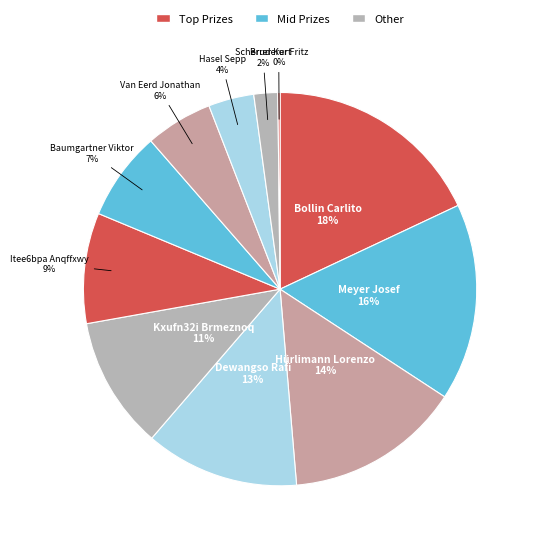

Which category has the smallest portion of the pie?

Bruderer Fritz